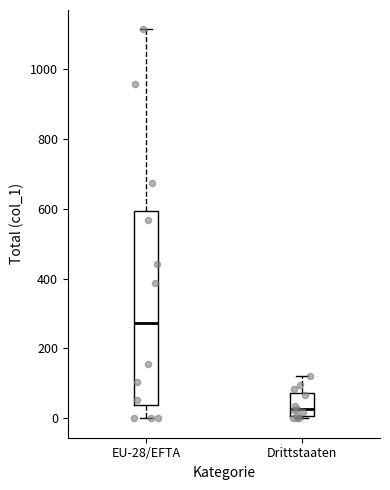

Where does the median line of the box for EU-28/EFTA sit on the y-axis? The values are not printed on the chart, so give them approximately, as read against the axis.

280